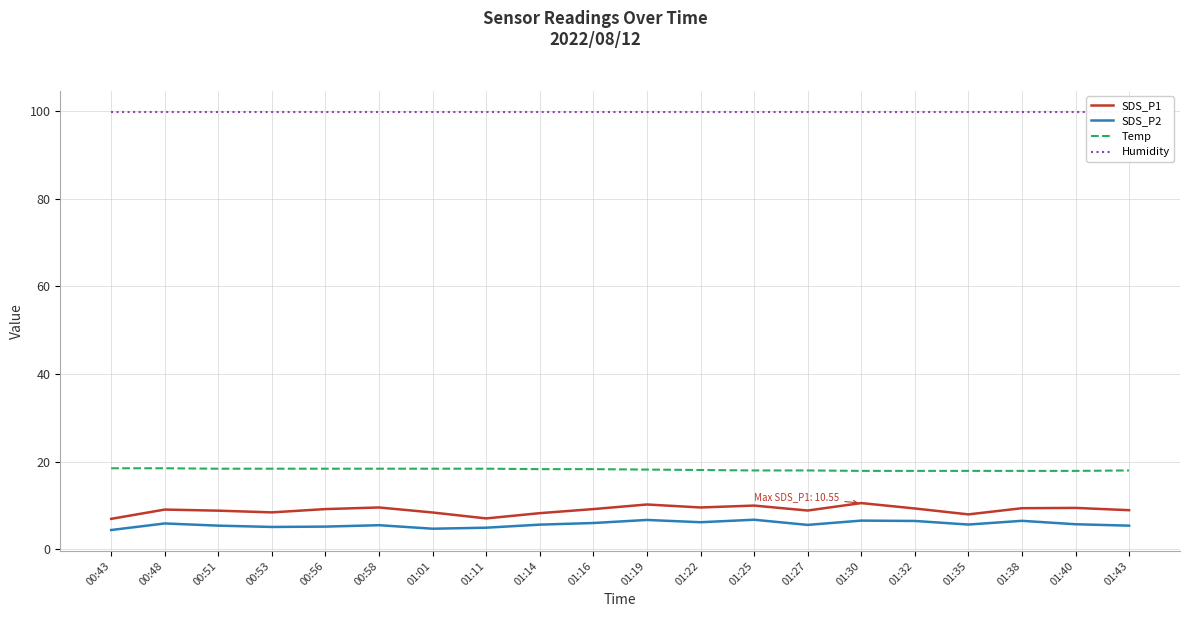

What position from the left is 01:43?

20